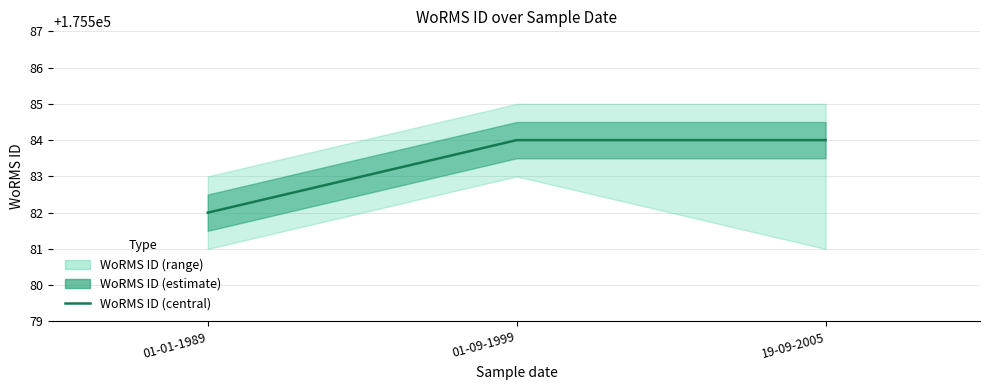

What is the value of the 1st point from the left?

175582